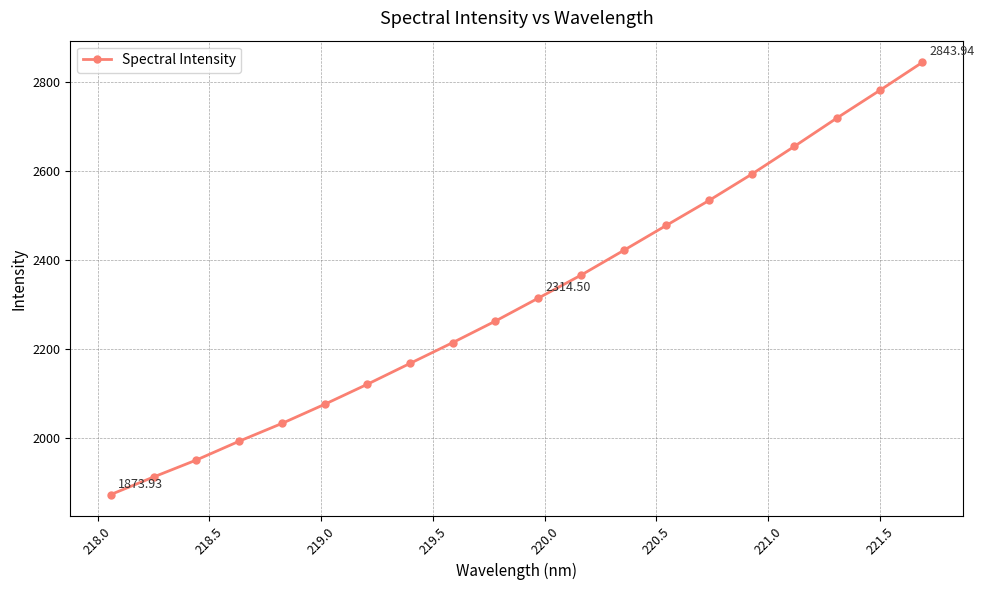

True or false: there are more than 2 points higher than both neighbors.

False